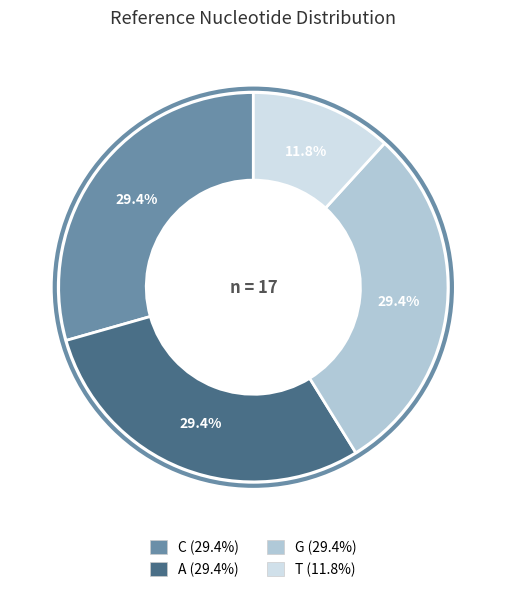

Which has a higher value, G or T?

G